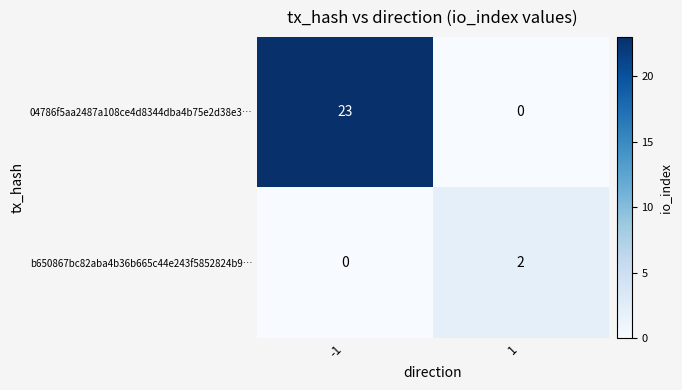

Rank the series by their average value, from lowest to highest.

b650867bc82aba4b36b665c44e243f5852824b9…, 04786f5aa2487a108ce4d8344dba4b75e2d38e3…